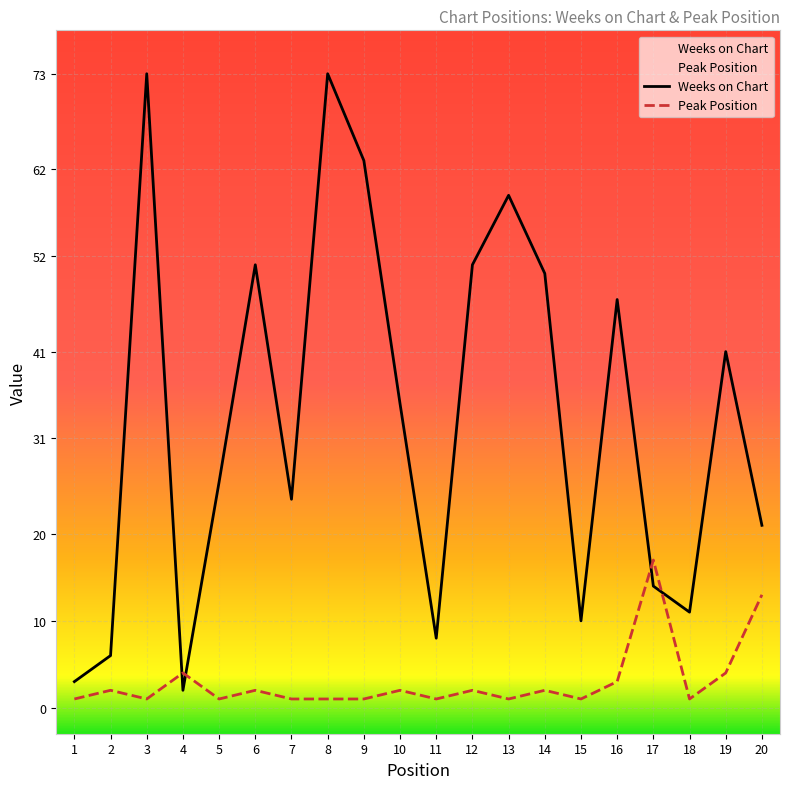

What is the total value across all series at 5?

27